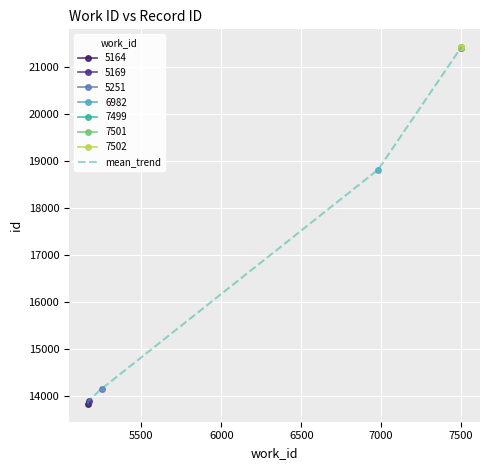

What is the lowest value of the mean_trend series?

13827.0